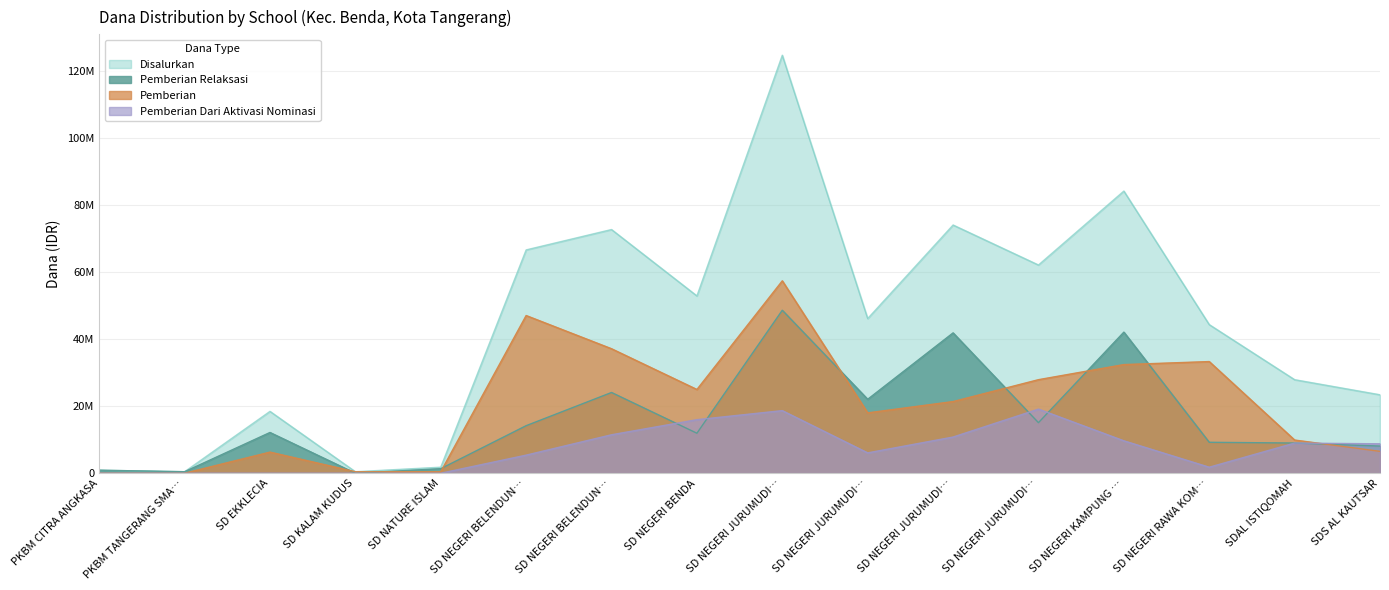

How many interior local valleys does the Pemberian Dari Aktivasi Nominasi series have?

2